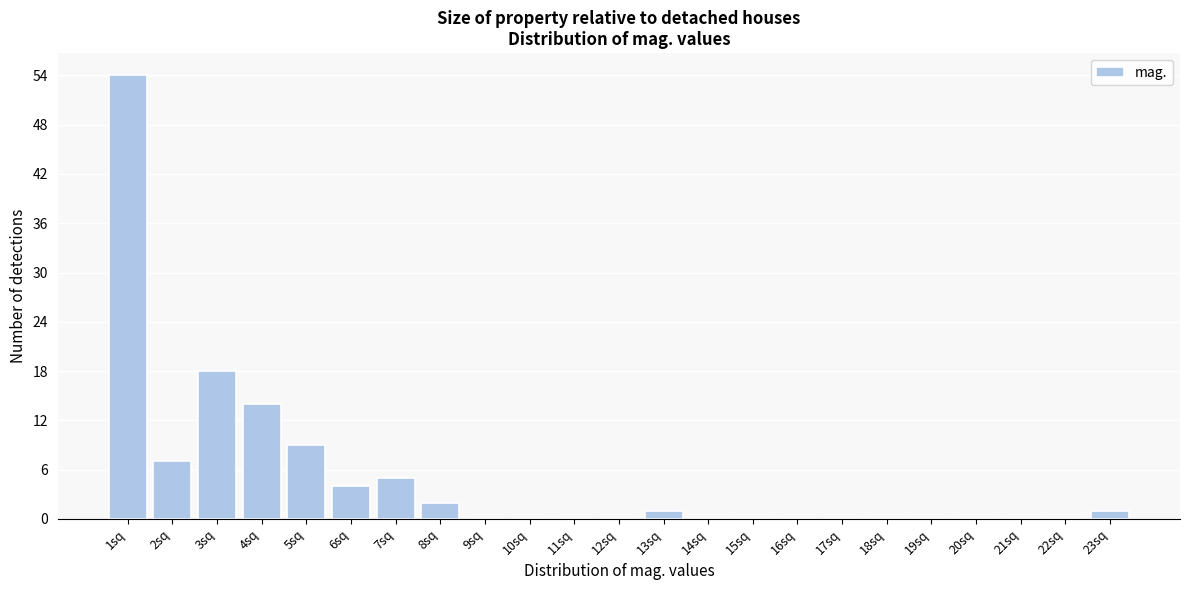

Reading left to right, list all the values displayed in this chart.

1sq=54	2sq=7	3sq=18	4sq=14	5sq=9	6sq=4	7sq=5	8sq=2	9sq=0	10sq=0	11sq=0	12sq=0	13sq=1	14sq=0	15sq=0	16sq=0	17sq=0	18sq=0	19sq=0	20sq=0	21sq=0	22sq=0	23sq=1